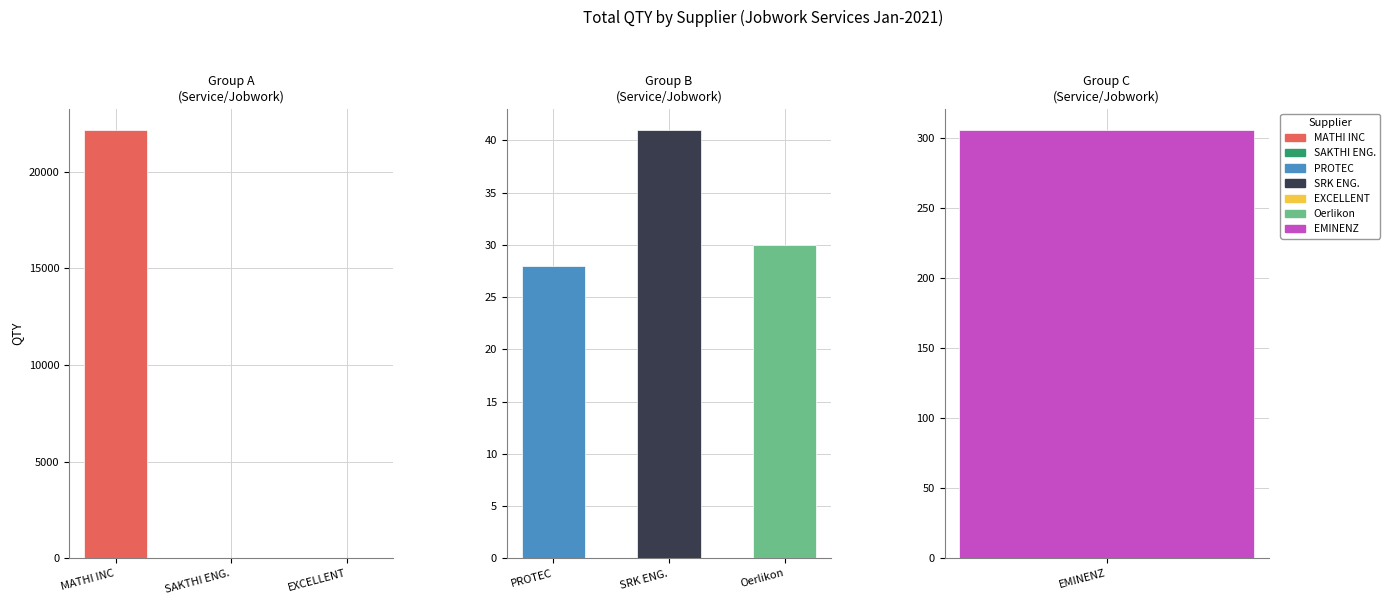

Reading left to right, extract all data points from this chart.

MATHI INC=22148	SAKTHI ENGINEERING WORKS=9	PROTEC SOLUTION=28	SRK ENGINEERS=41	EXCELLENT CUTTING TOOLS=2	Oerlikon Balzers Coating India Pvt.ltd.=30	EMINENZ AUTO COMPONENTS=306